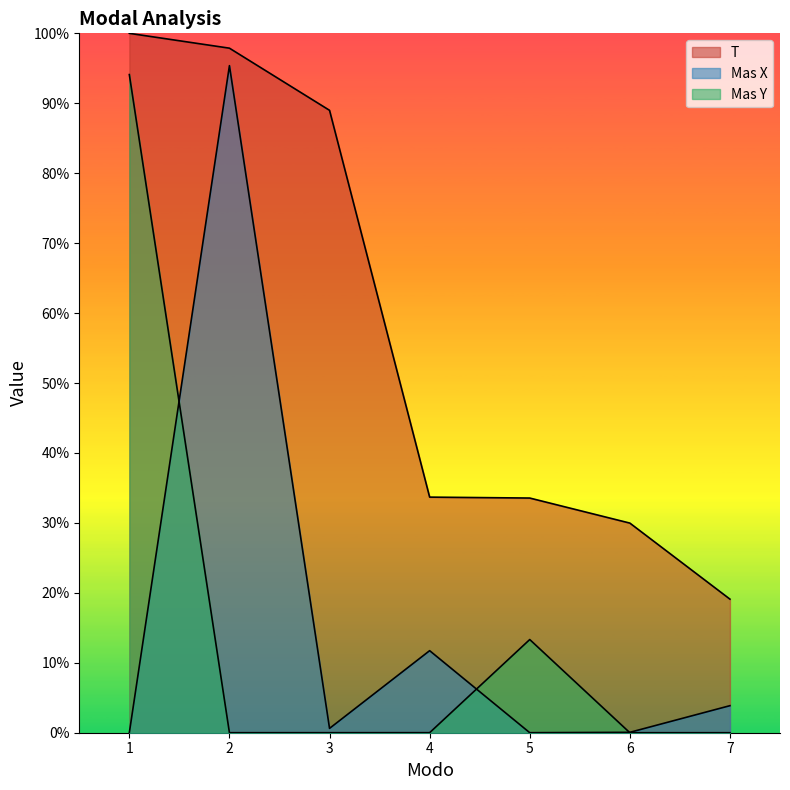

What is the difference between the highest and lowest values at 7?

0.2